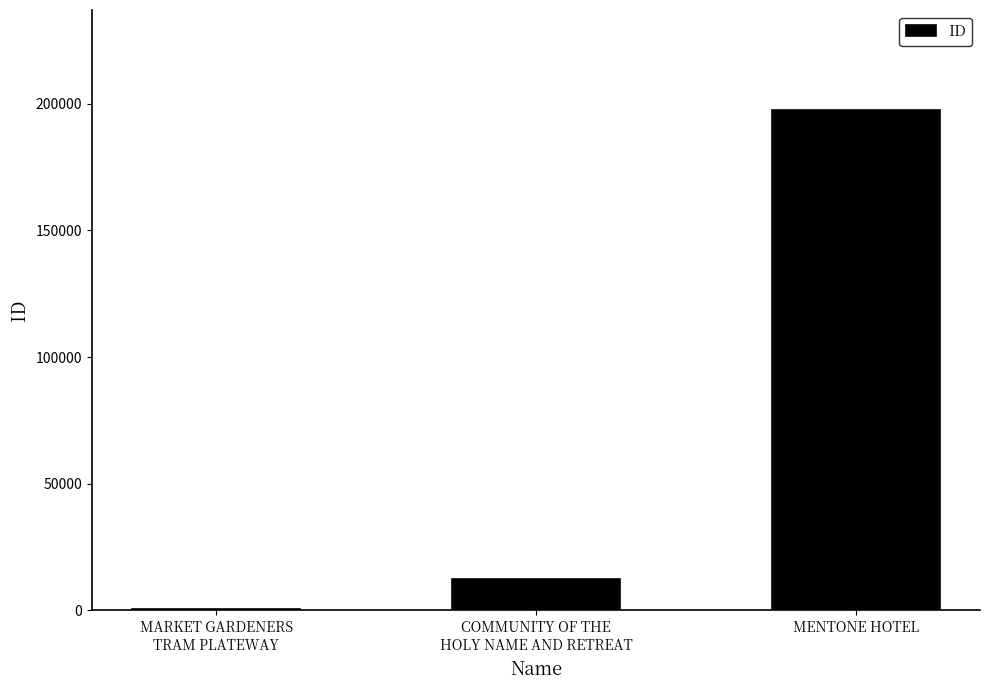

What is the maximum value shown in the chart?

197429